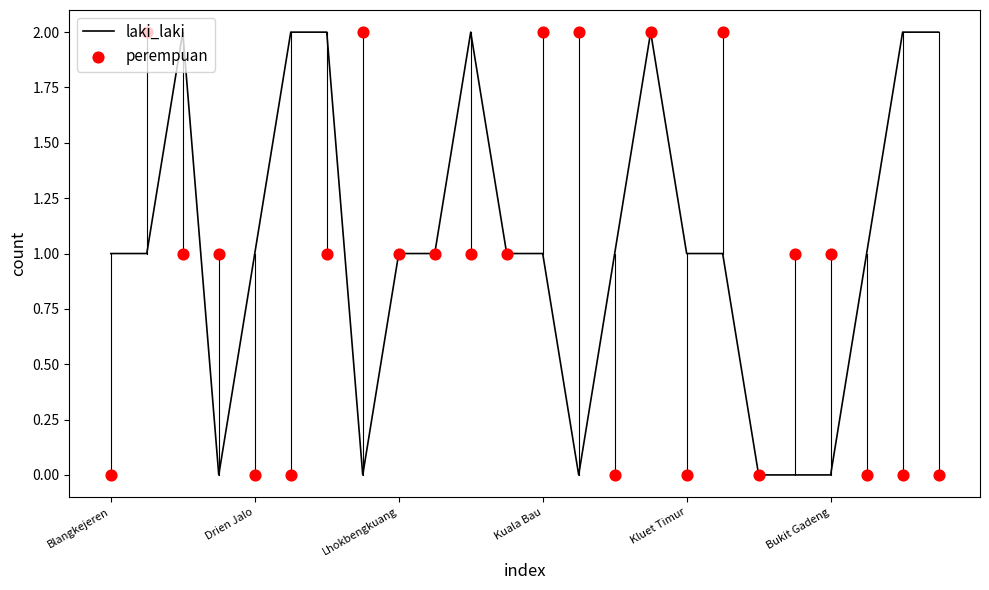

At how many categories does at least one series exceed 0?

23